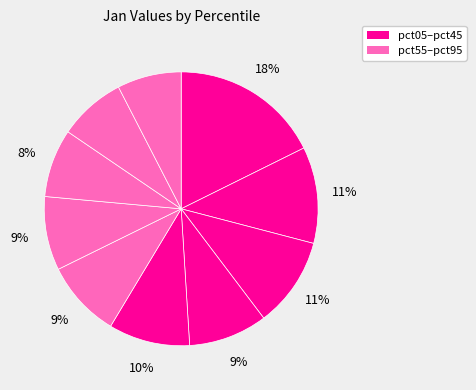

How many slices are in this pie chart?

10